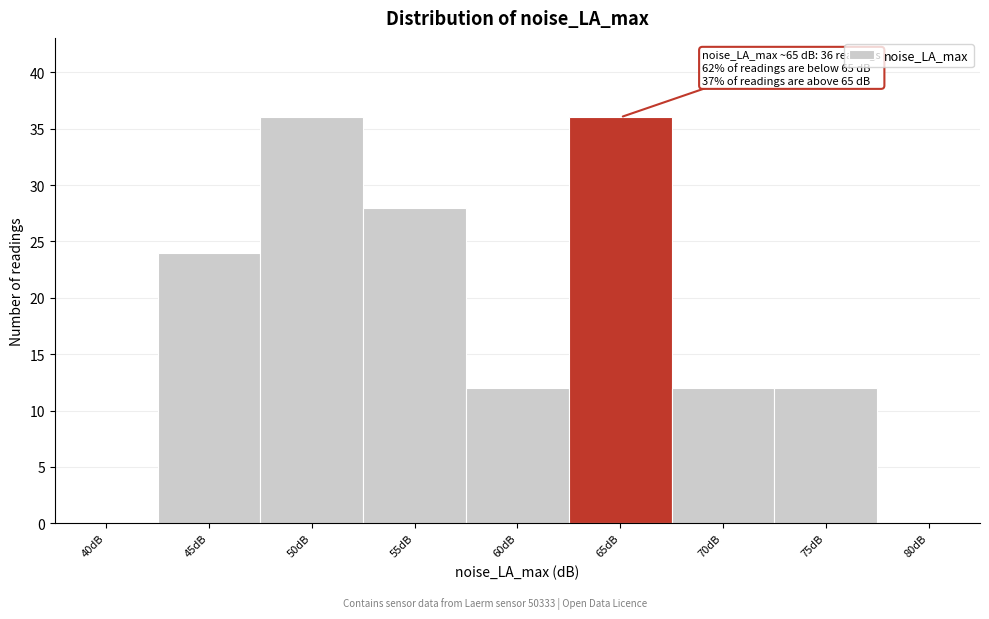

Reading left to right, list all the values displayed in this chart.

40dB=0	45dB=24	50dB=36	55dB=28	60dB=12	65dB=36	70dB=12	75dB=12	80dB=0